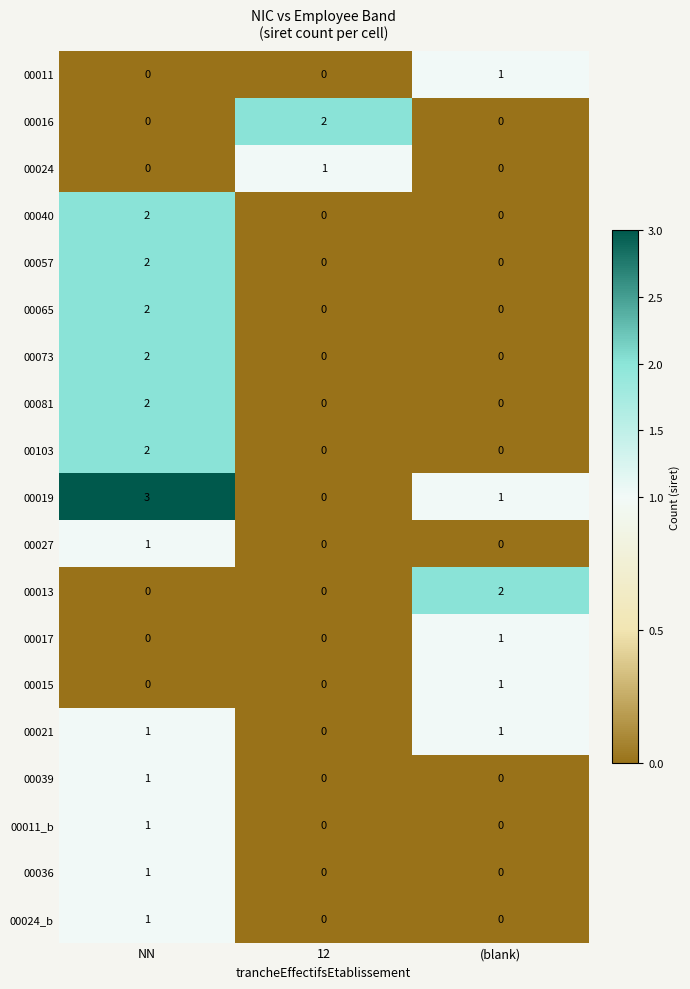

Is it true that 00036 equals 0 at (blank)?

True